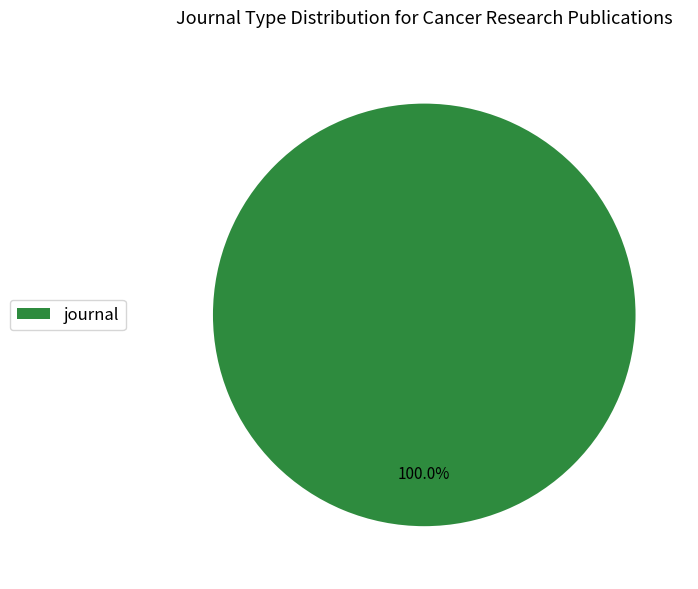

Is there any slice that represents more than half of the pie?

Yes